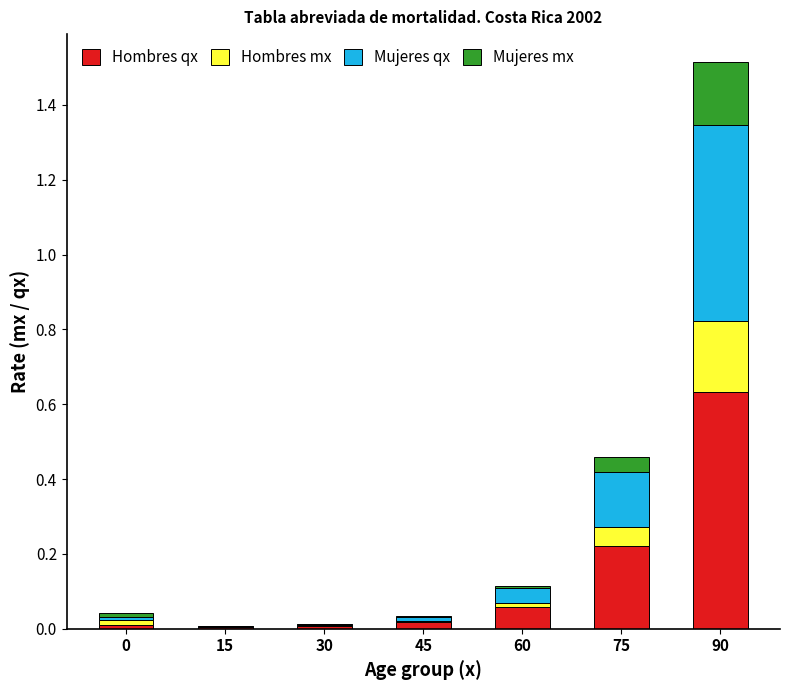

What is the sum of all Hombres qx values?

1.0